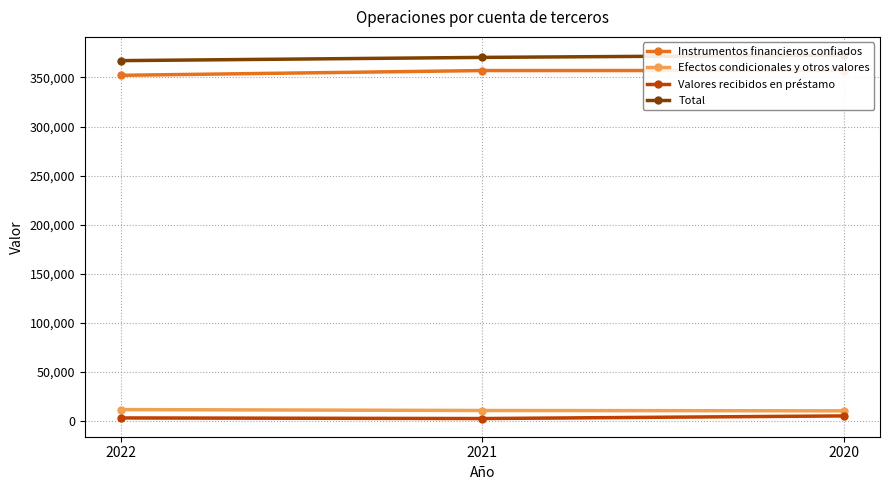

What is the difference between the maximum and minimum values in the Total series?

5666